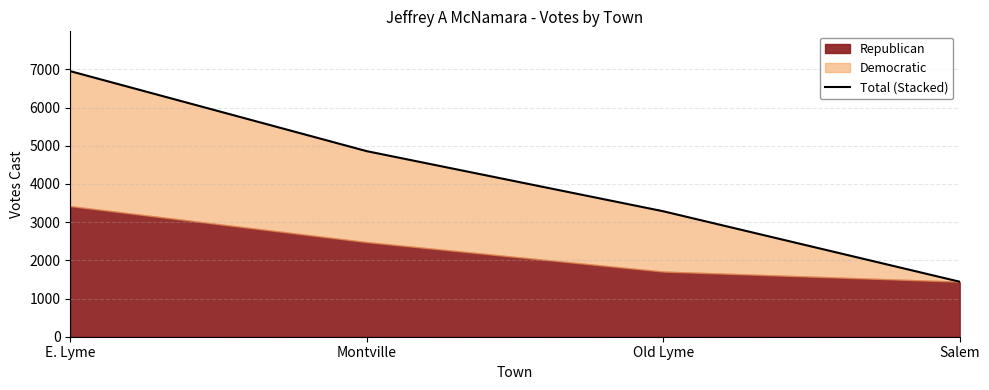

The chart shows a value of 1661 at E. Lyme. True or false?

False